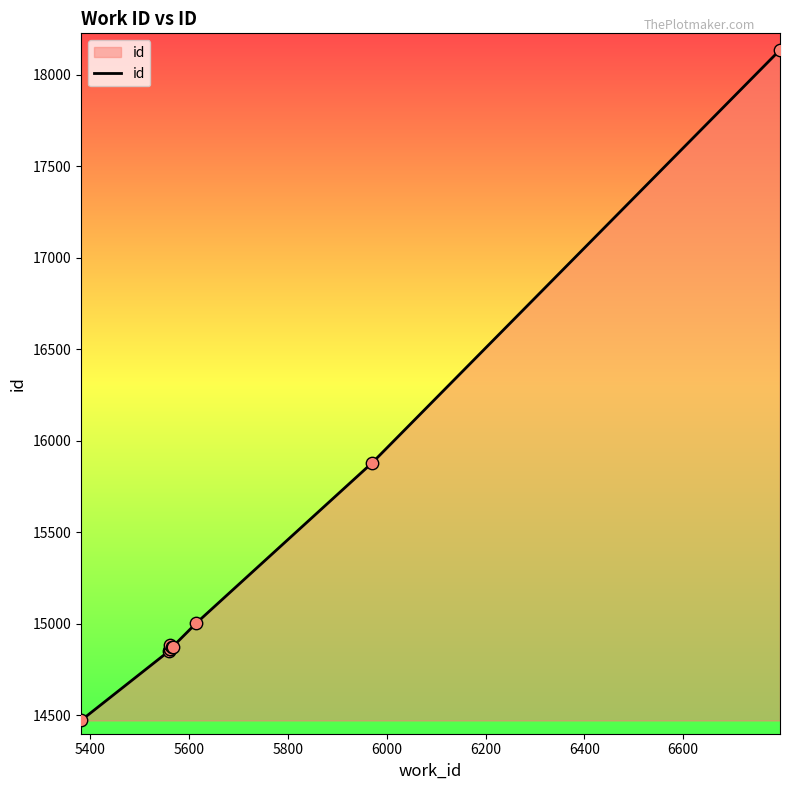

Approximately how many times larger is the value at 5400 compared to 5600?

1.0